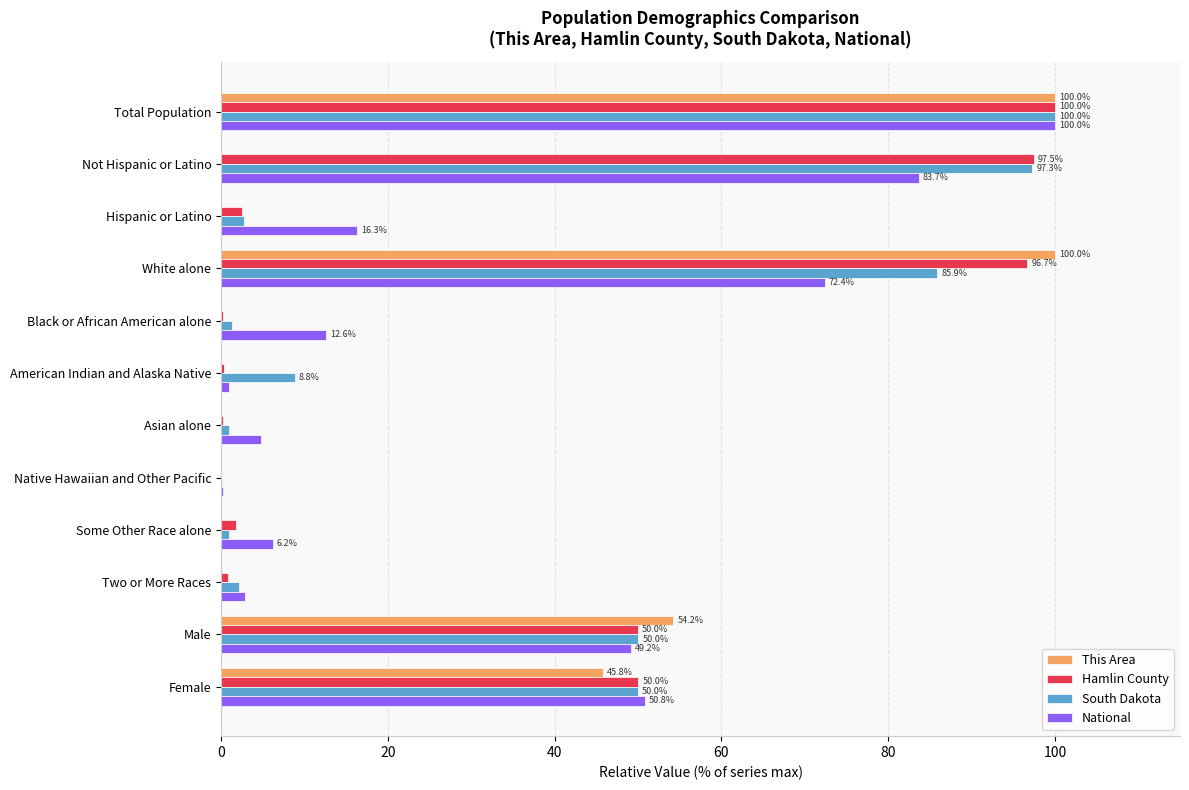

What is the total value across all series at Male?

203.4